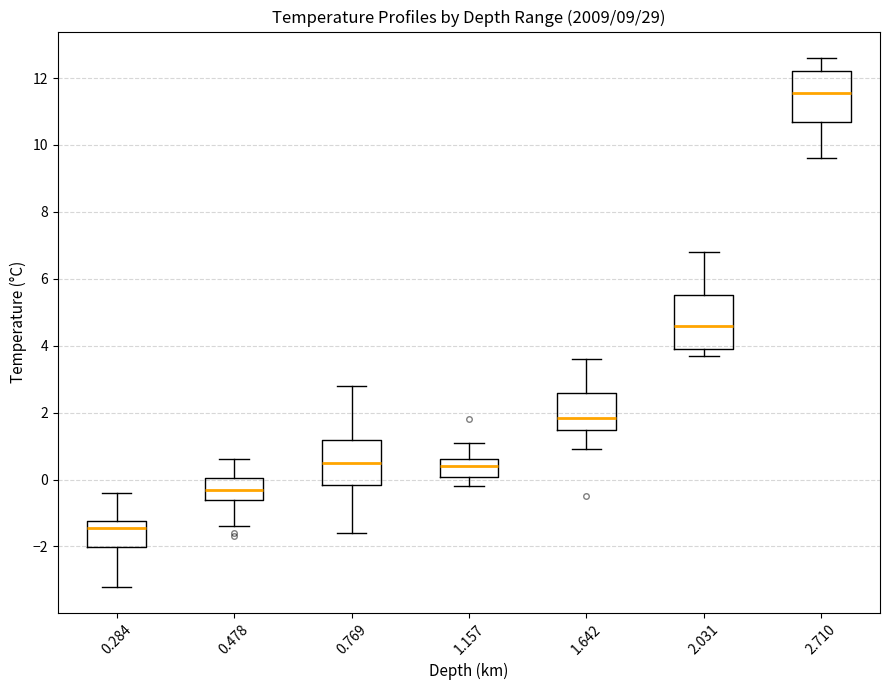

Where does the lower whisker of the box at x = 1.157 end on the y-axis? The values are not printed on the chart, so give them approximately, as read against the axis.

-0.2